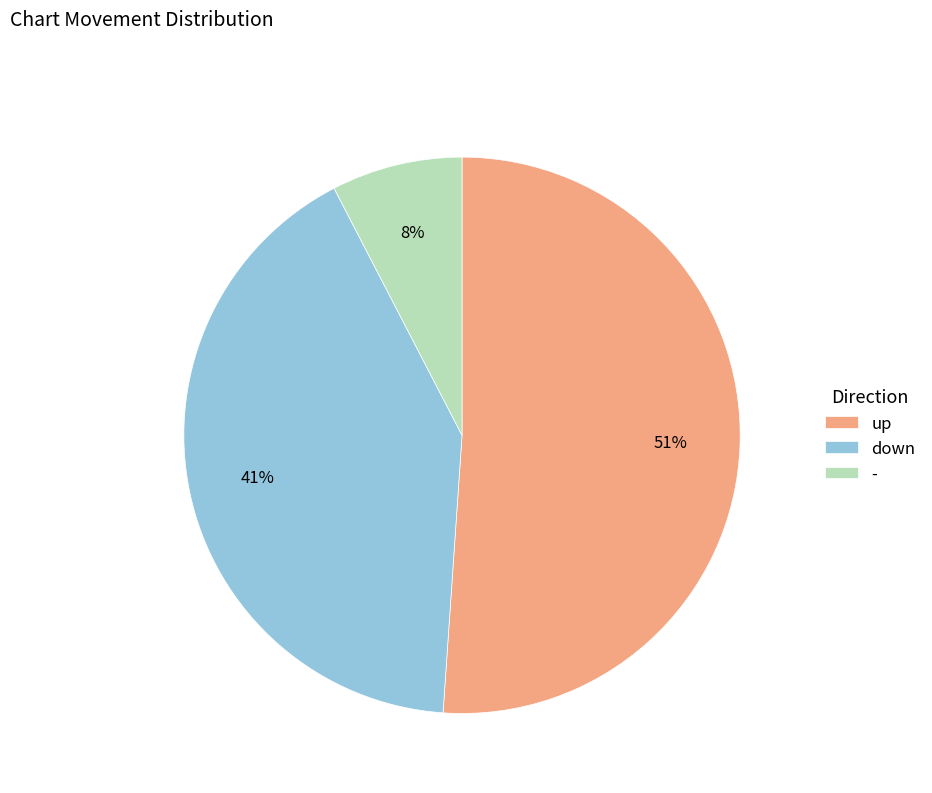

Is up the majority of the pie?

Yes